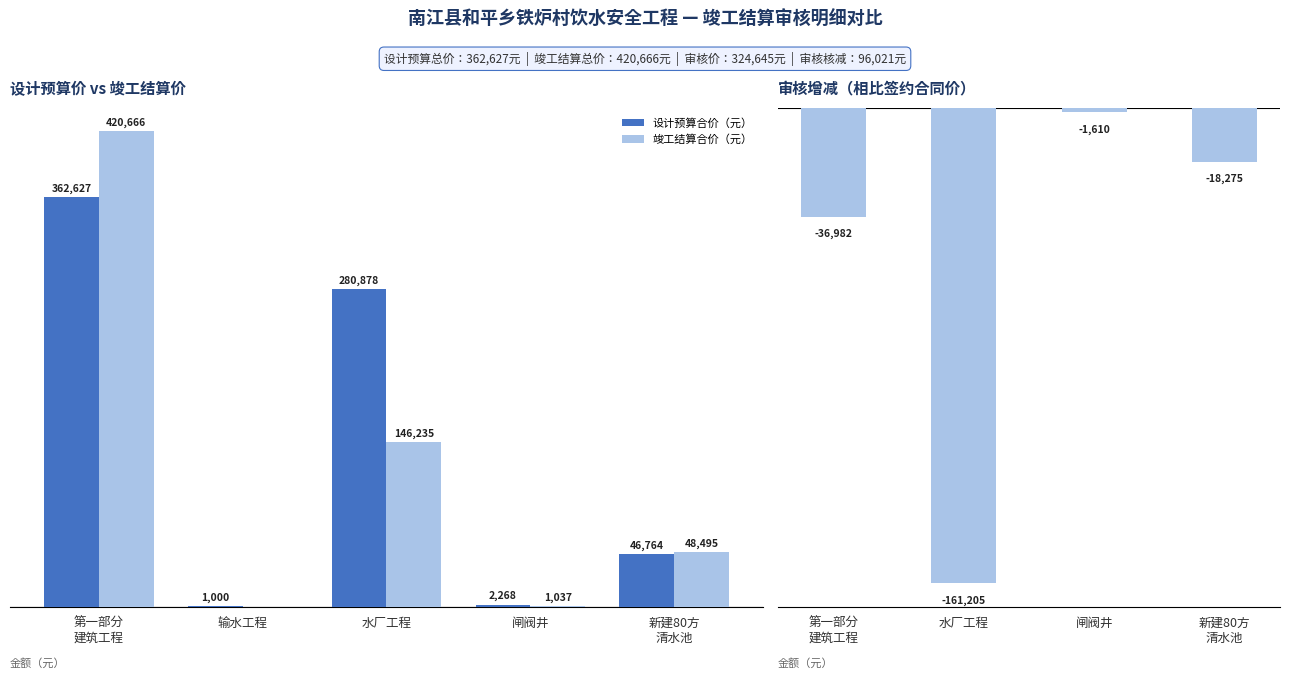

What is the difference between the maximum and second lowest values in the 竣工结算合价（元） series?

419629.0